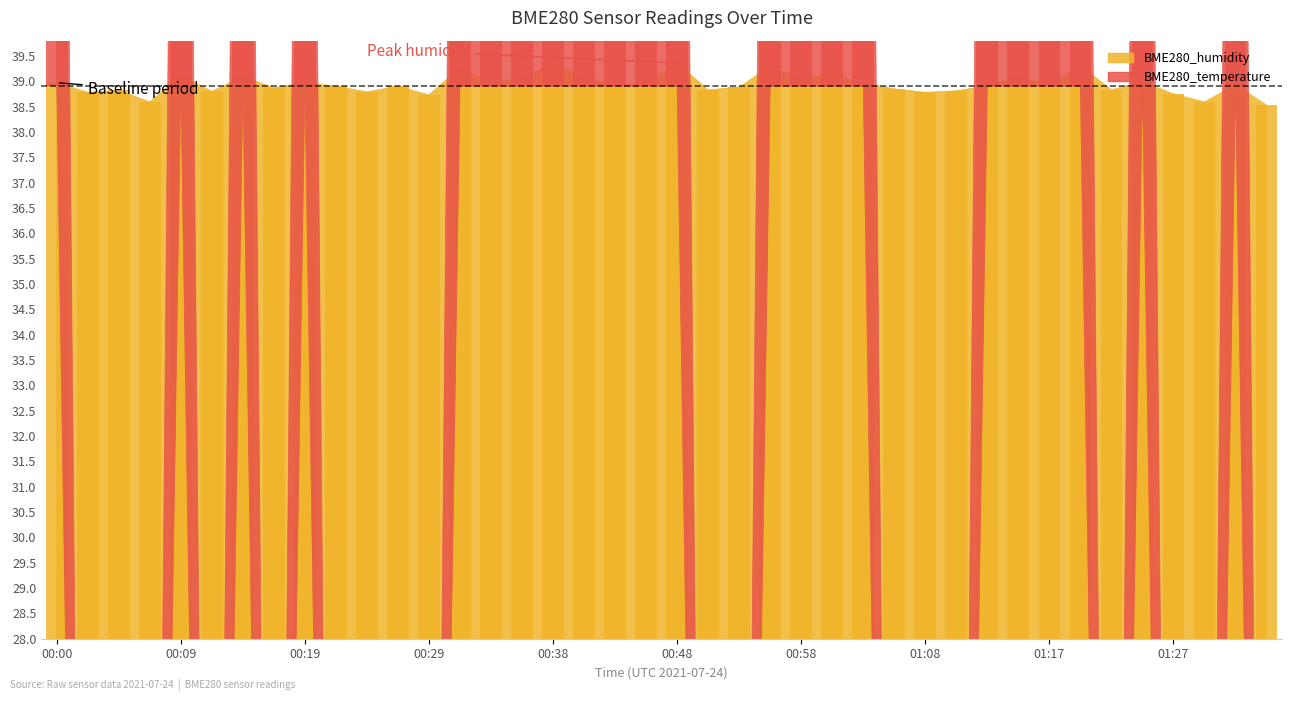

Where is the data nearest to the value 38?

01:34